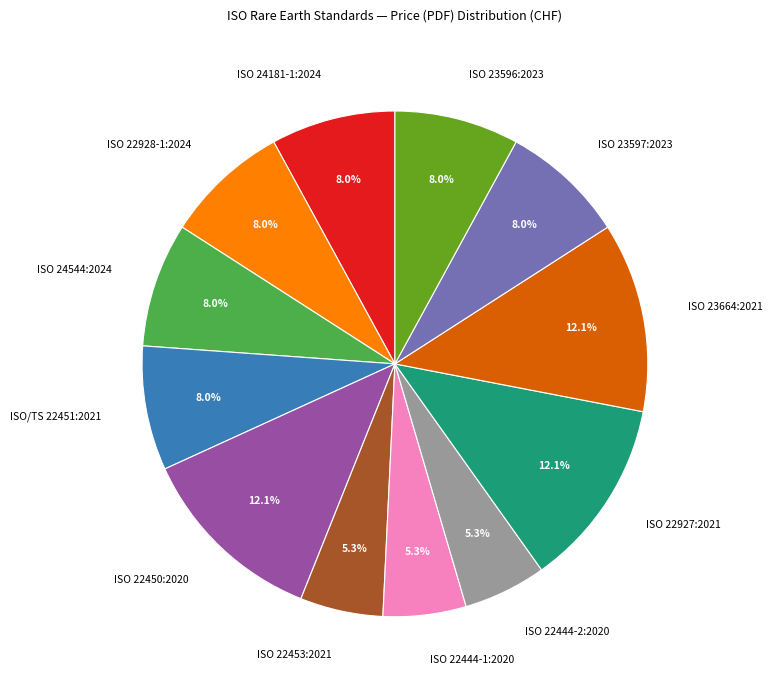

Is the sum of ISO 23597:2023 and ISO/TS 22451:2021 greater than half?

No